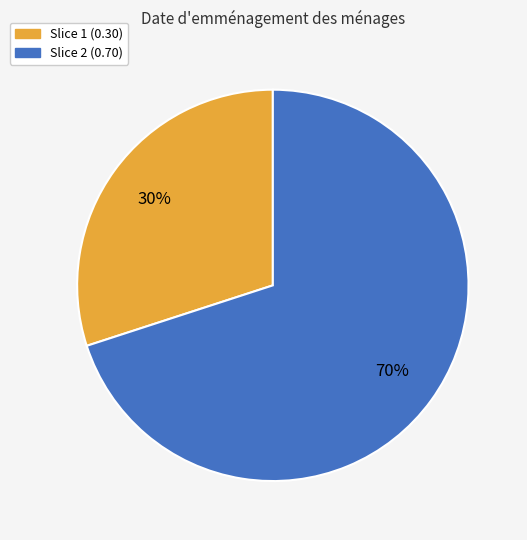

Rank the categories by value from lowest to highest.

Slice 1 (0.30), Slice 2 (0.70)